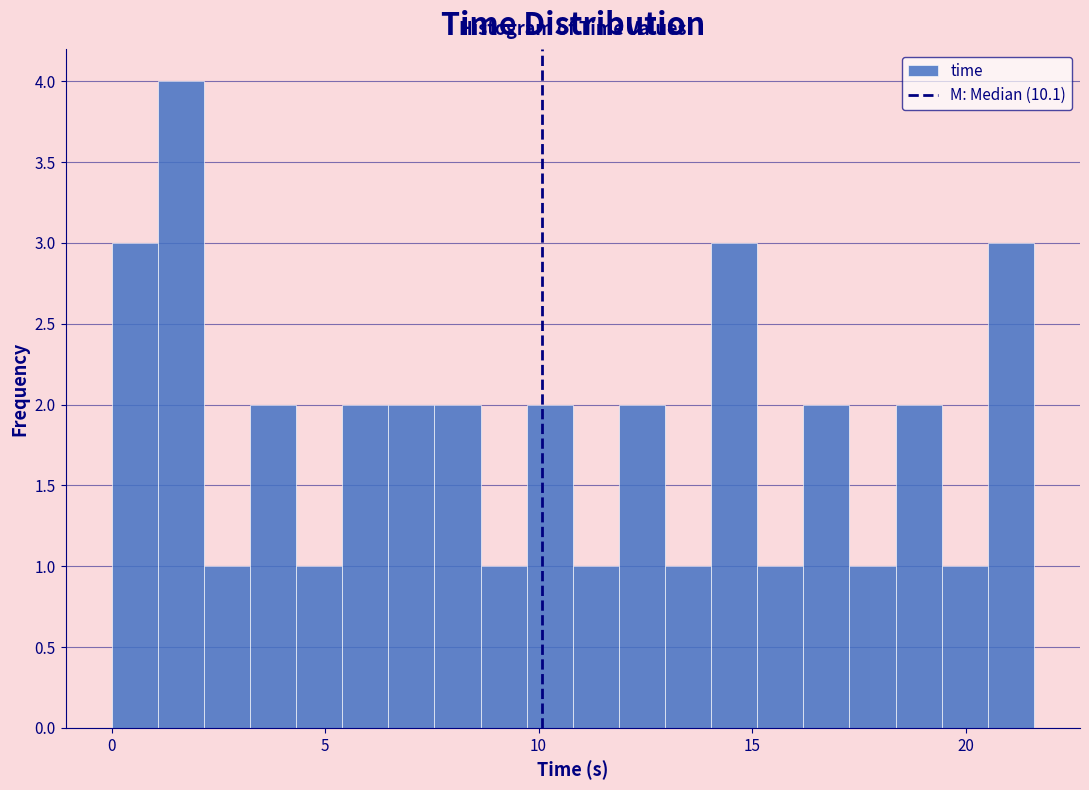

Read against the x-axis, roughly where is the centre of the tallest bar?

1.5